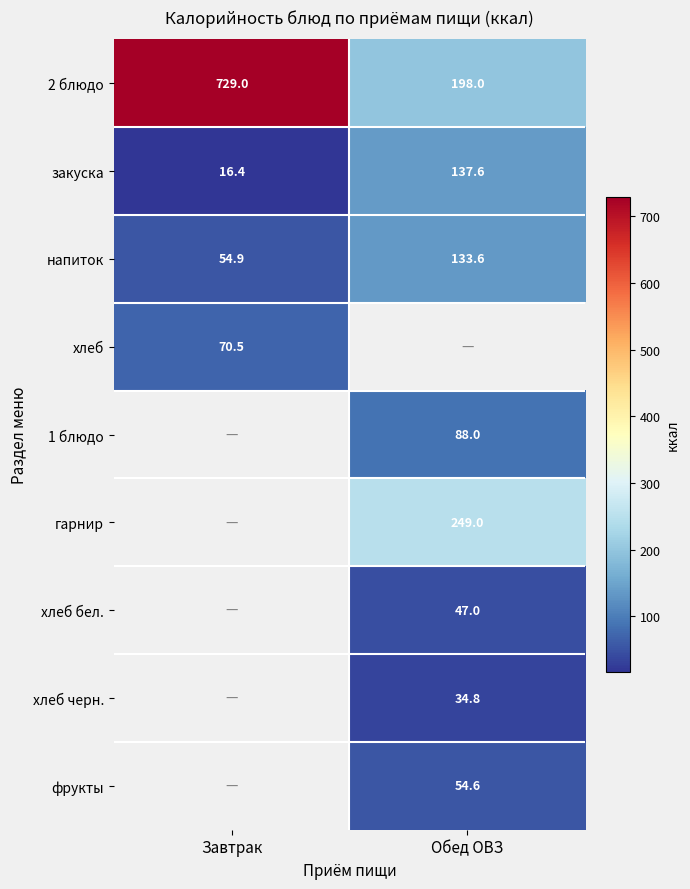

At which label does закуска first exceed 137?

Обед ОВЗ